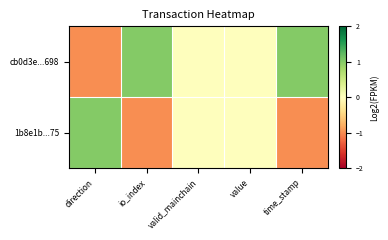

Rank the series at direction from lowest to highest value.

cb0d3e...698, 1b8e1b...75